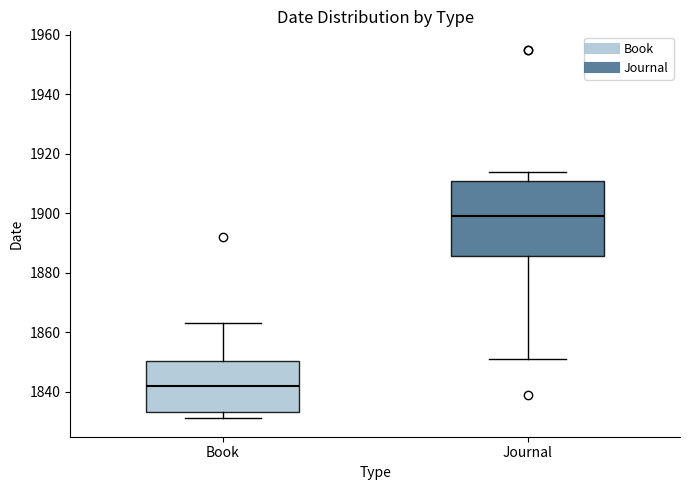

Reading left to right, transcribe this box plot: for each box, give where its median line is, the range the box spans, and where its two whiskers end, as read against the y-axis. The values are not printed on the chart, so give them approximately, as read against the axis.

Book: median 1842, box 1834 to 1850, whiskers 1832 to 1864
Journal: median 1900, box 1886 to 1912, whiskers 1852 to 1914